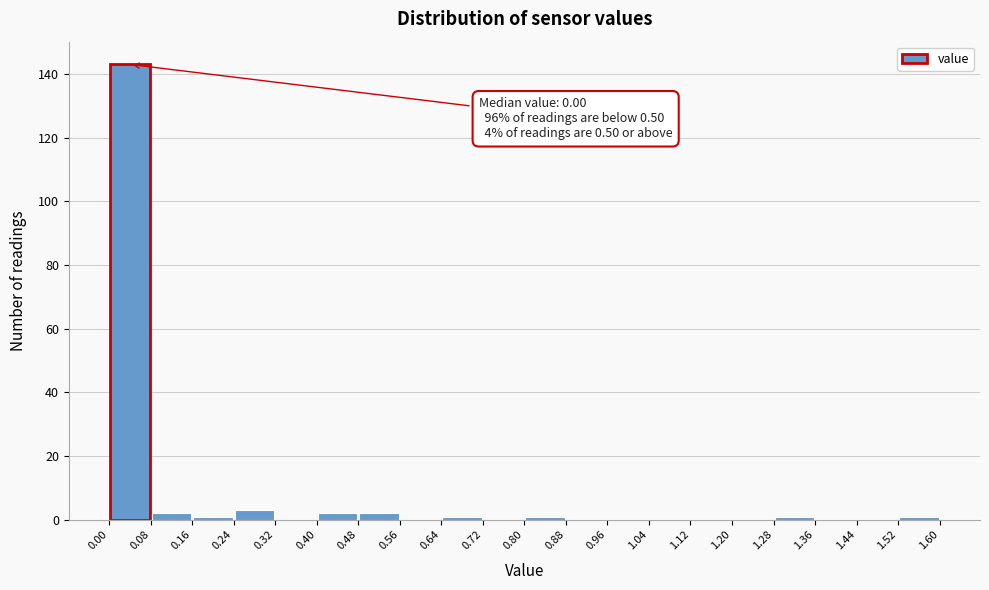

Which range on the x-axis has the tallest bar?

0.00 to 0.08